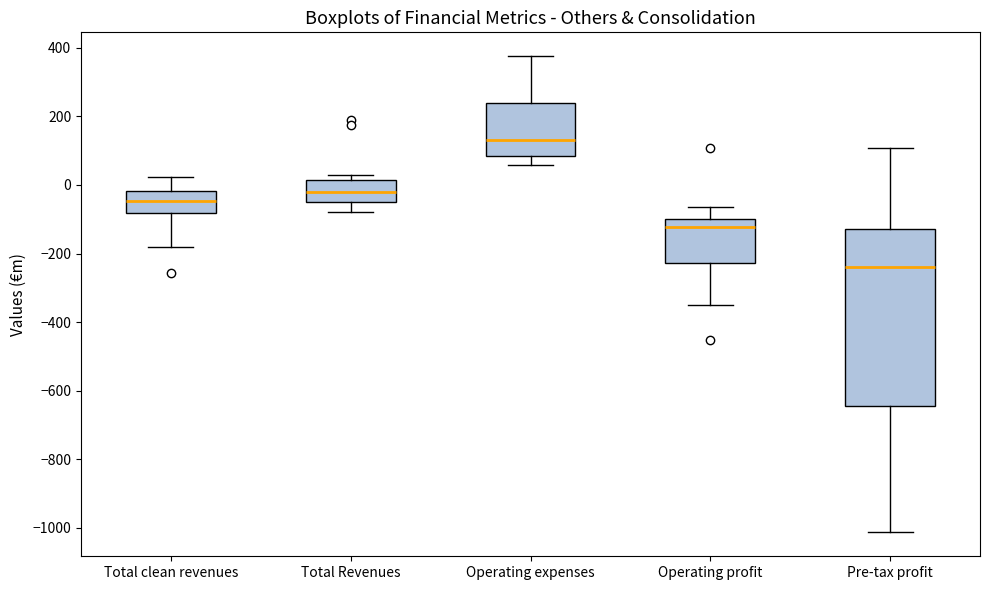

Where does the upper whisker of the box for Total clean revenues end on the y-axis? The values are not printed on the chart, so give them approximately, as read against the axis.

20